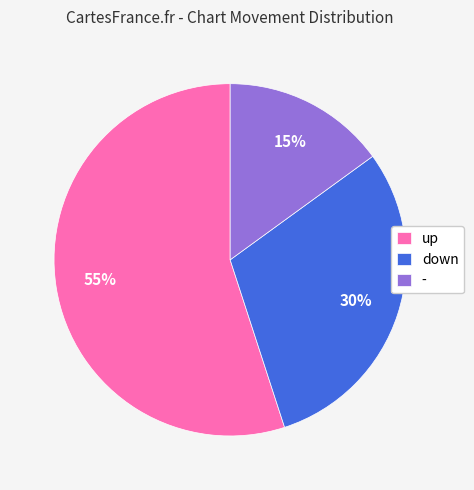

To the nearest percent, what percentage of the pie is up?

55%